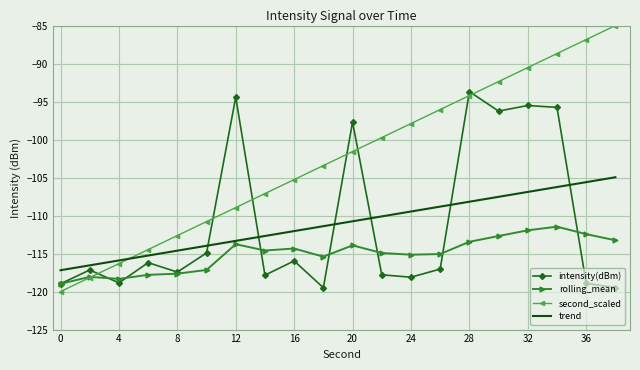

Rank the series by their maximum value, from lowest to highest.

rolling_mean, trend, intensity(dBm), second_scaled